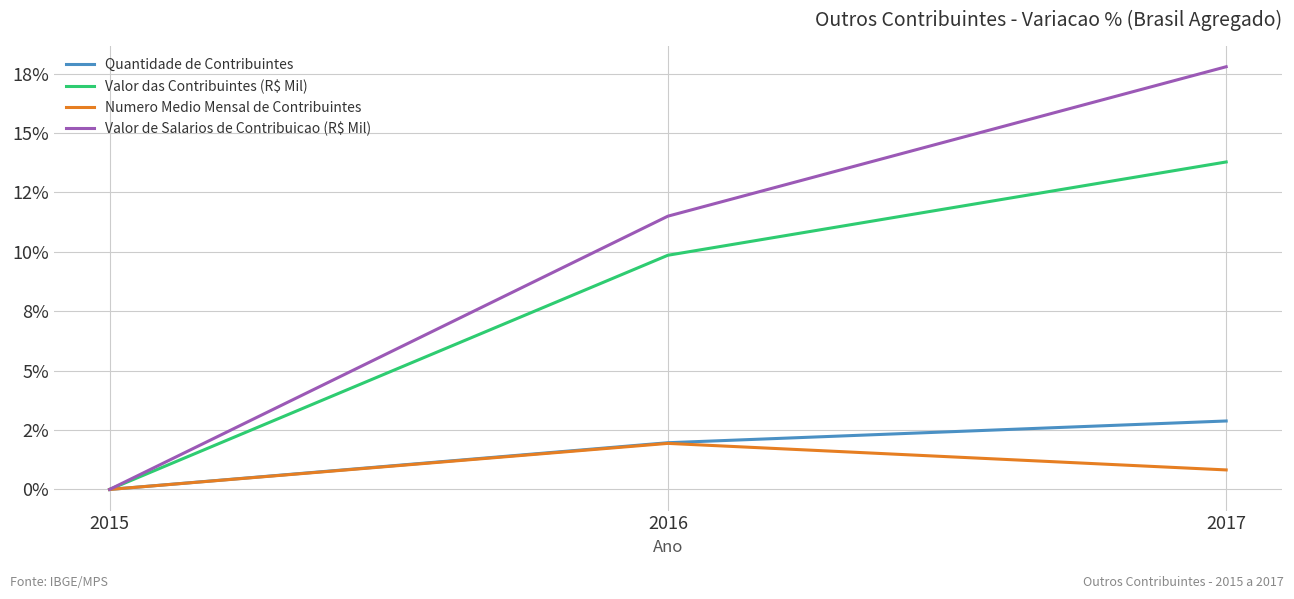

Which category has the lowest value in the Quantidade de Contribuintes series?

2015